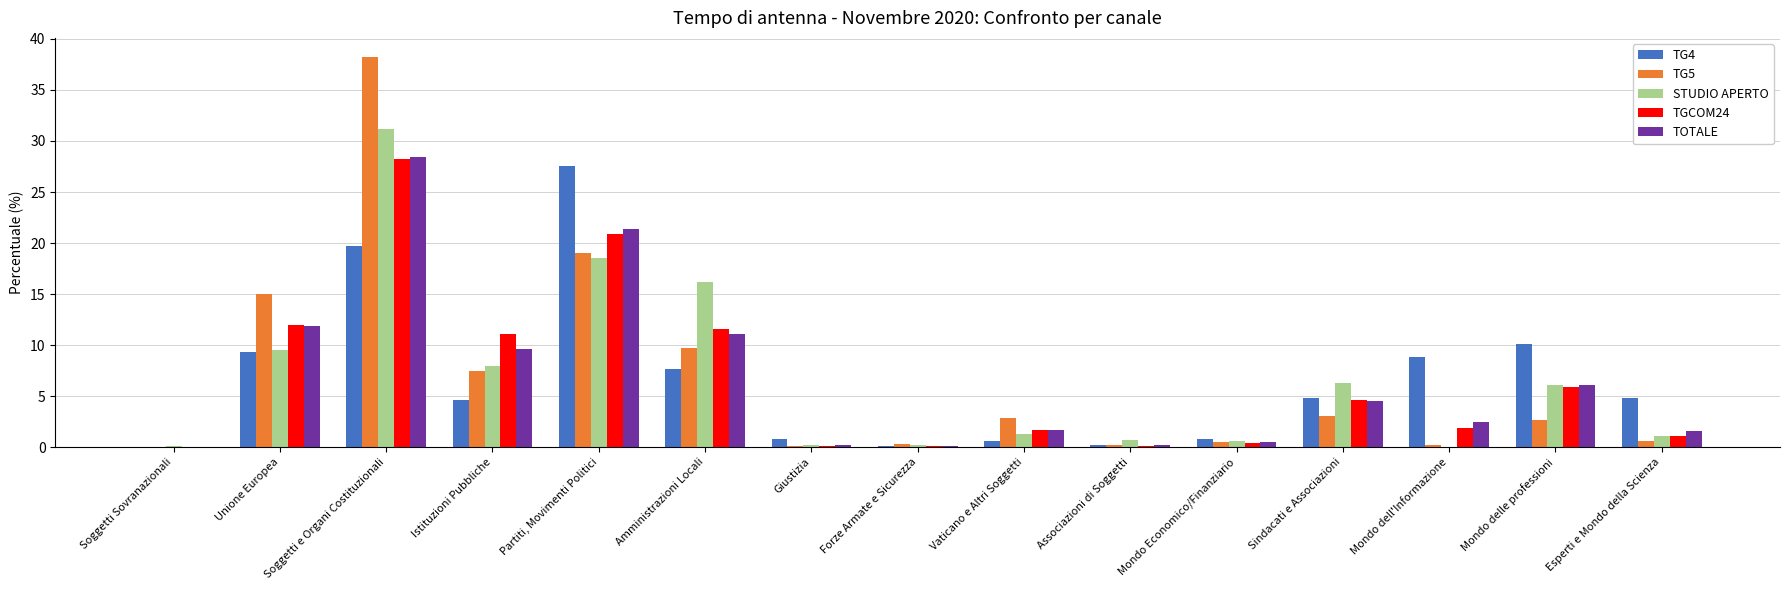

How many series are shown in this chart?

5